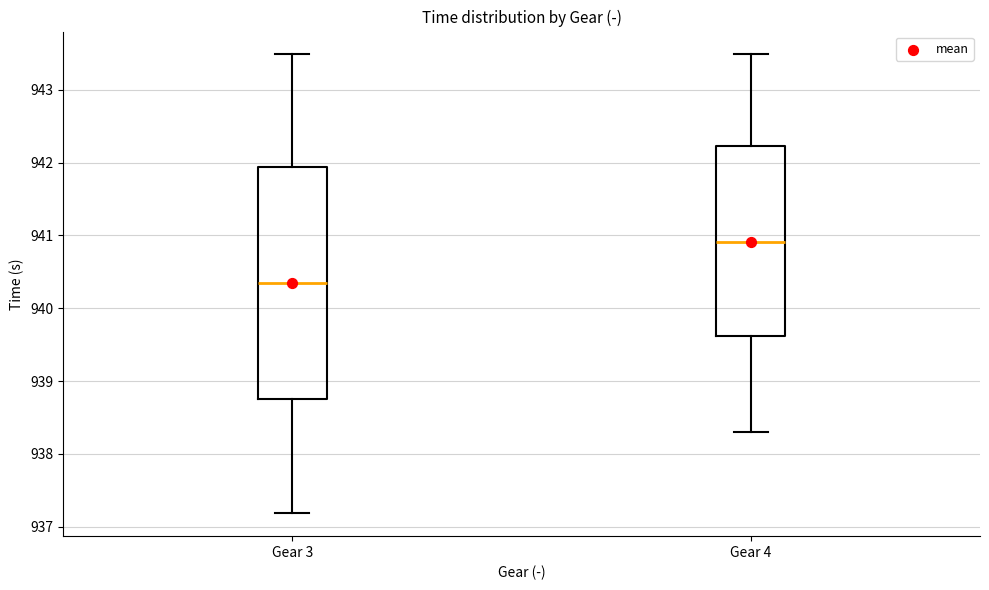

Which box is the tallest, from its lower edge to its upper edge?

Gear 3